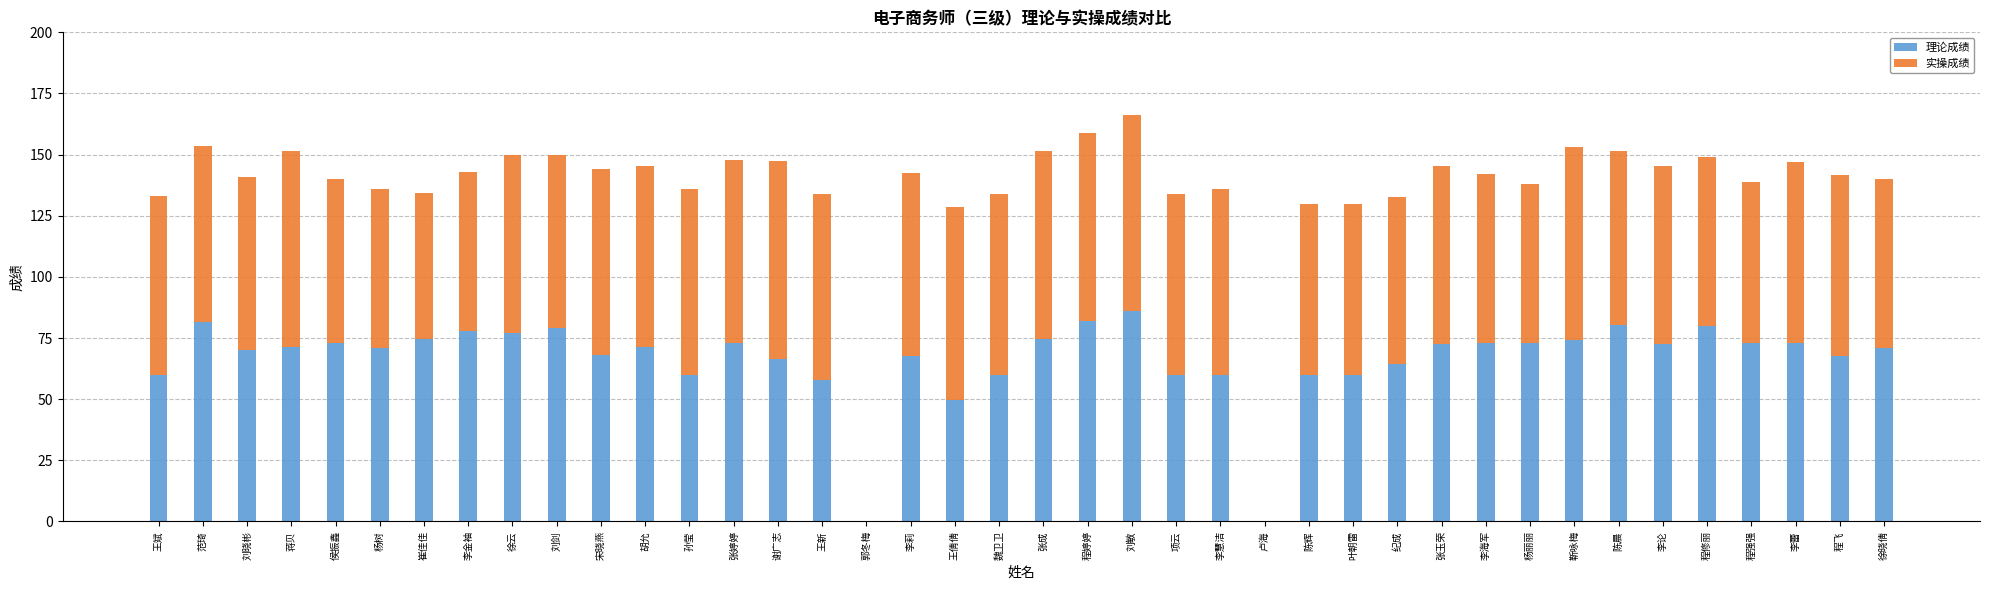

The 理论成绩 series shows 60.0 at 李慧洁. True or false?

True